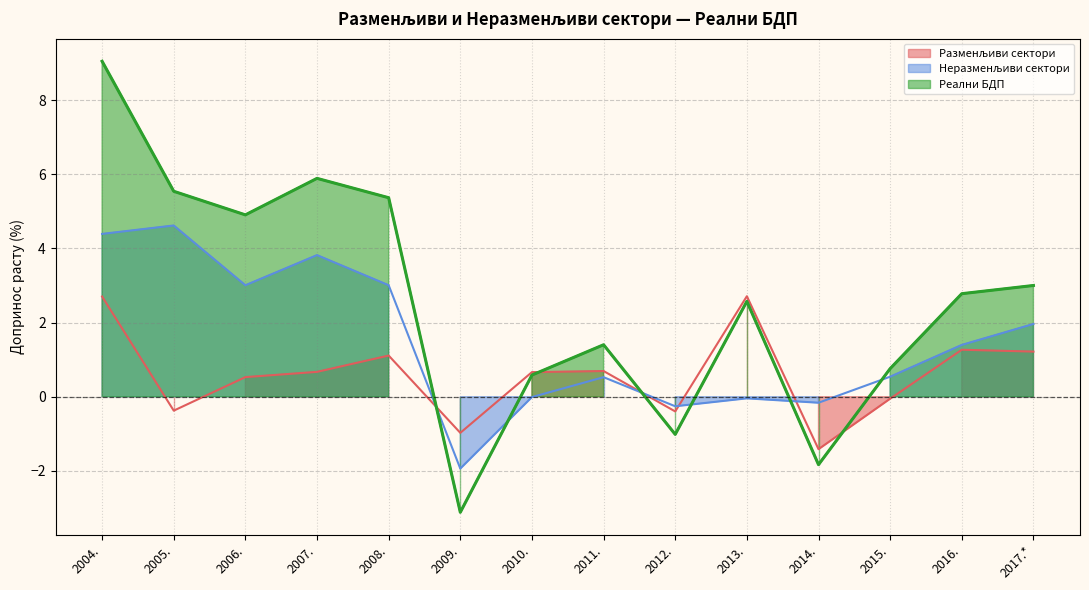

What position from the left is 2009.?

6